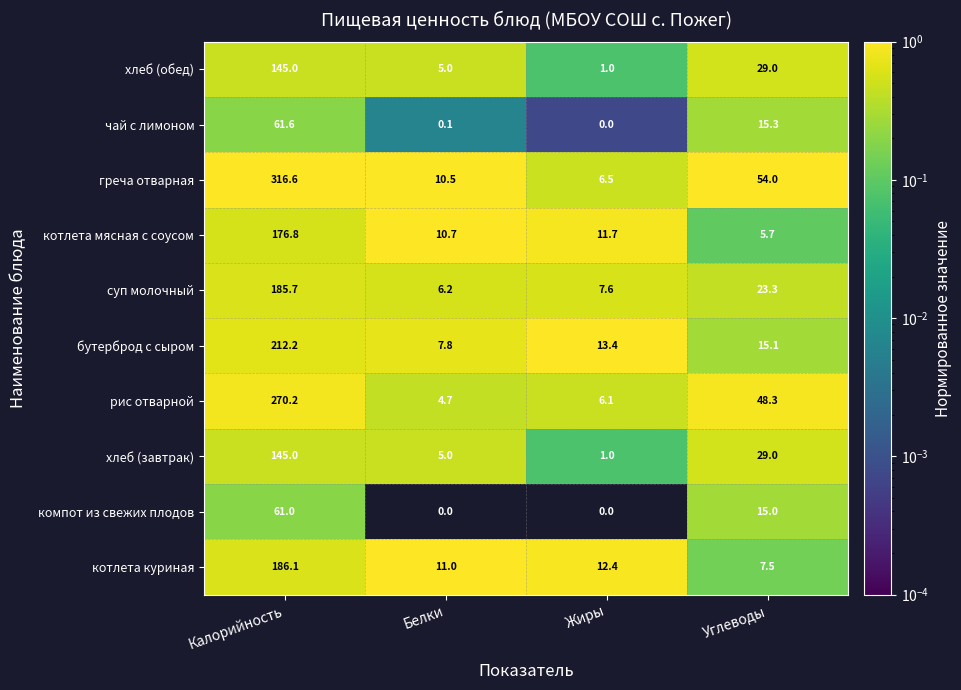

What is the spread (max minus min) of values at Жиры?

13.4